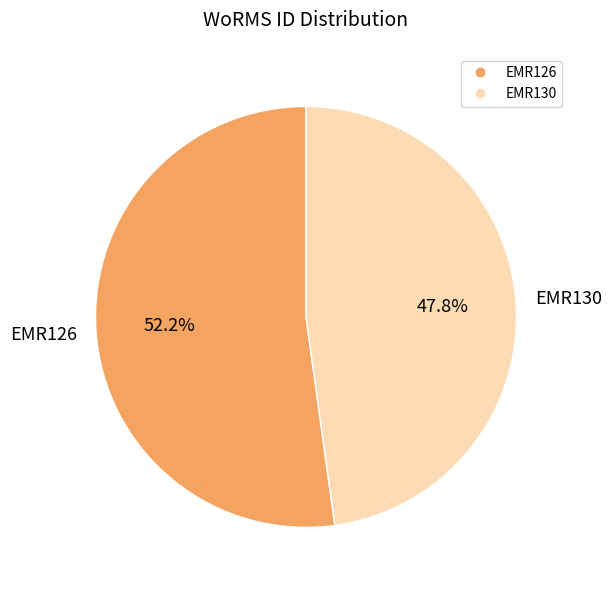

Which slice represents more than half of the pie?

EMR126